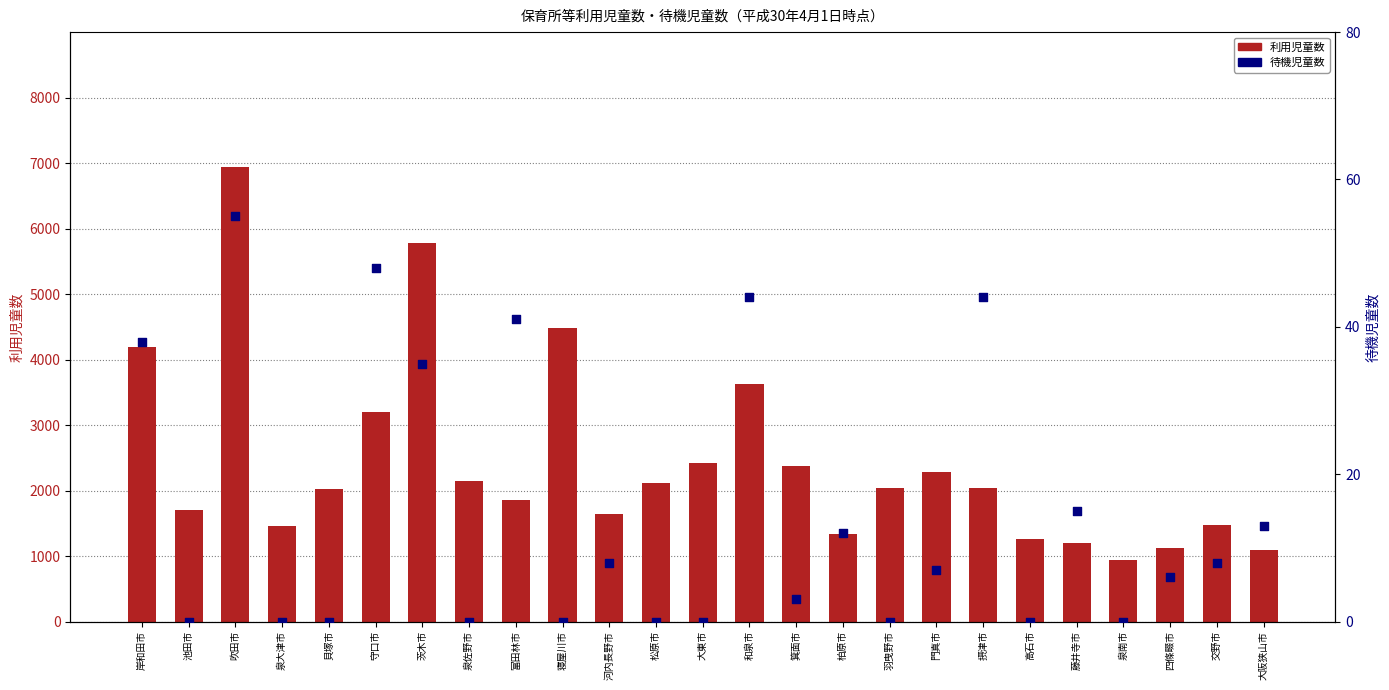

Which series has the widest spread of Y values?

利用児童数